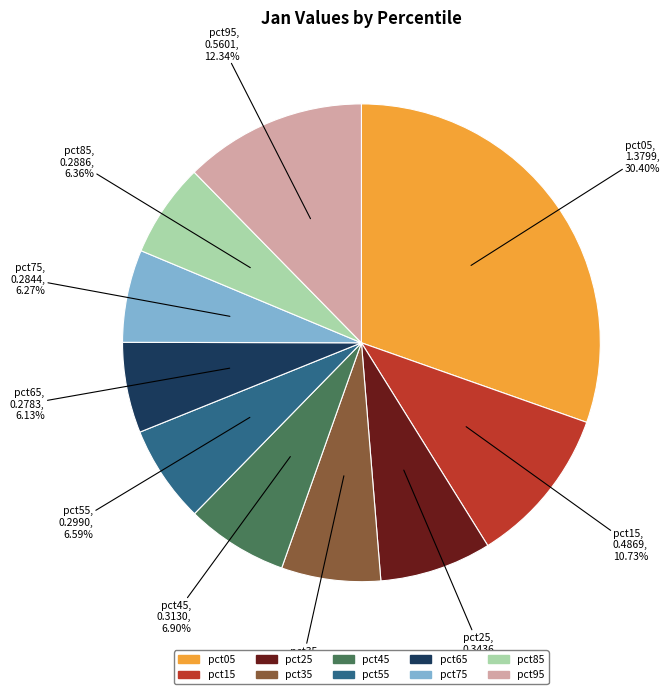

Do pct85 and pct55 together represent more than half of the pie?

No